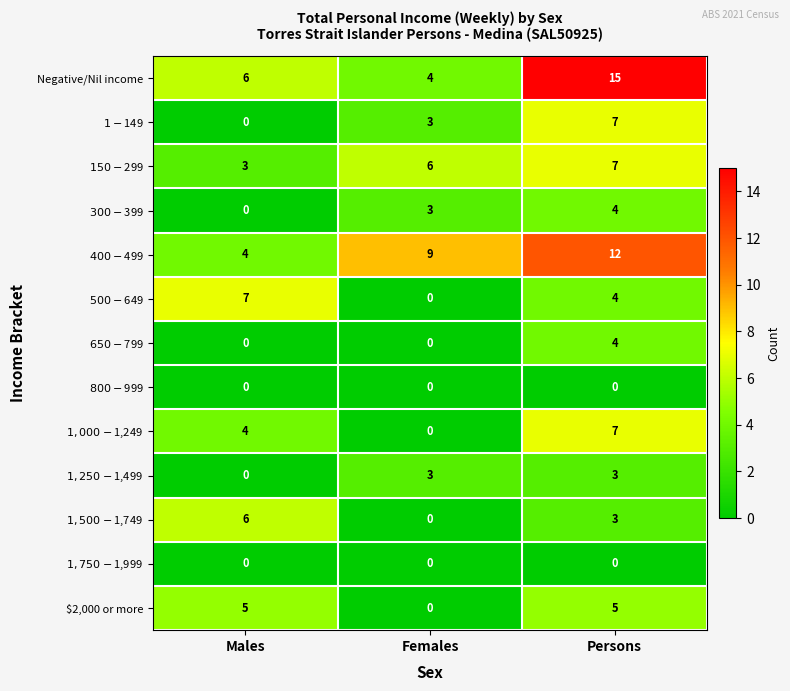

Which category has the lowest value in the Negative/Nil income series?

Females